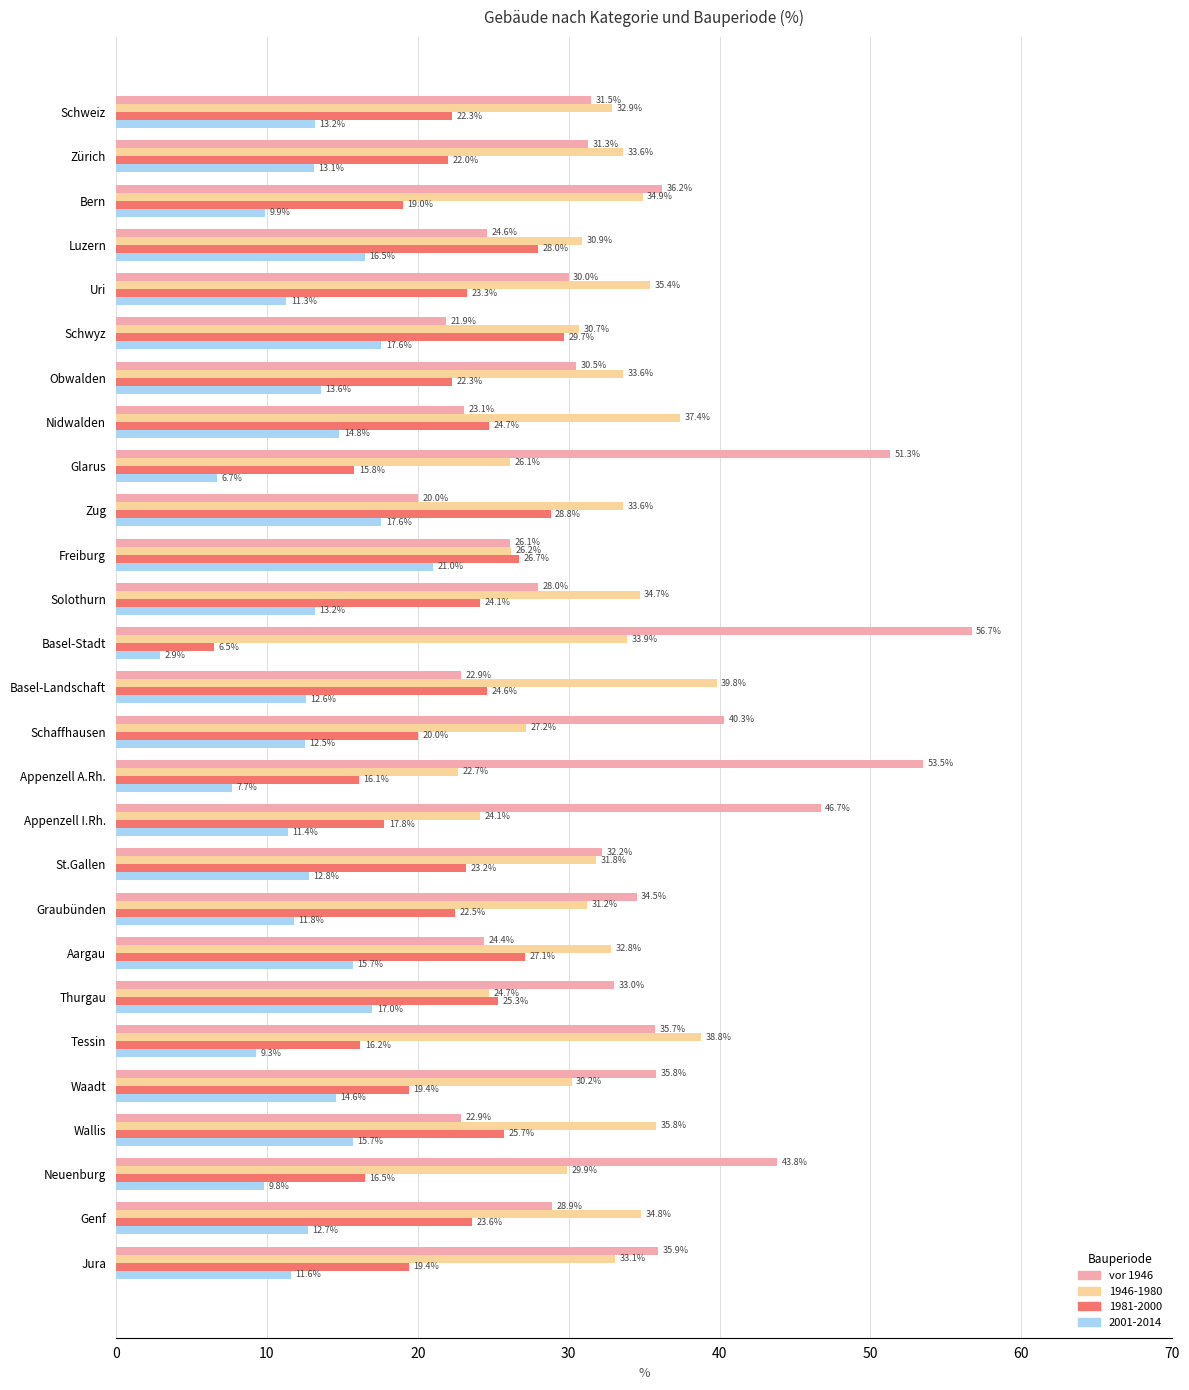

What is the greatest value displayed?

56.7